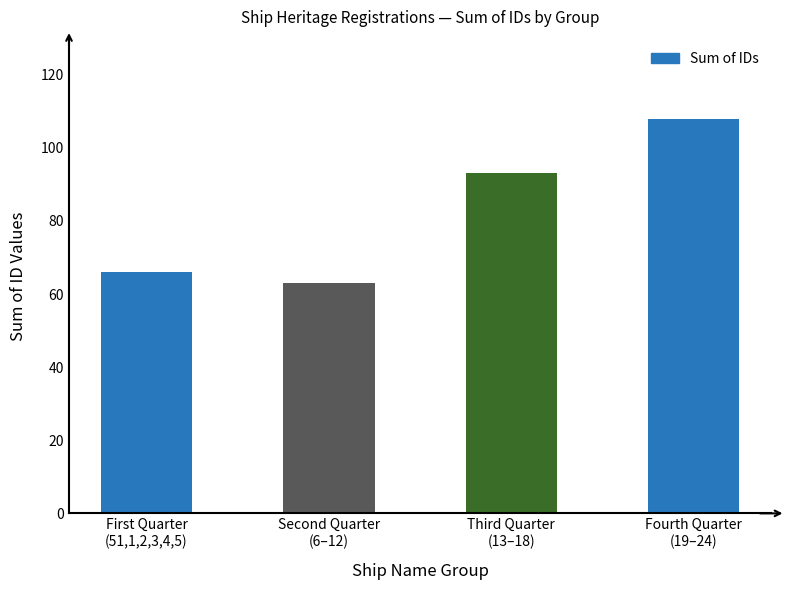

List the labels in order of value, smallest first.

Second Quarter
(6–12), First Quarter
(51,1,2,3,4,5), Third Quarter
(13–18), Fourth Quarter
(19–24)